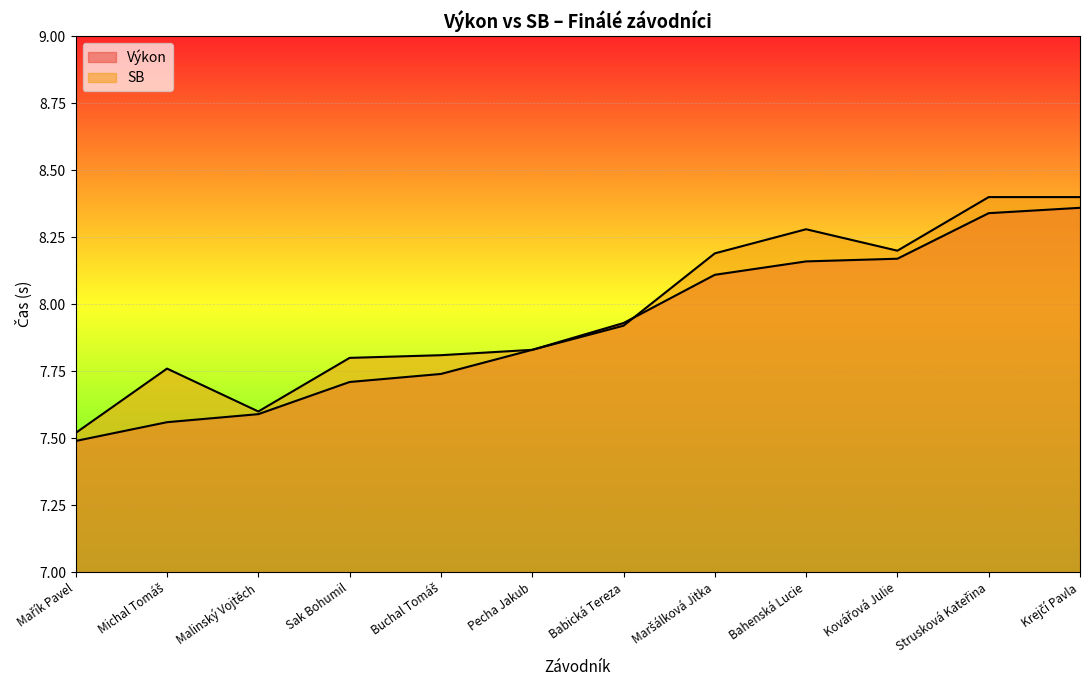

True or false: SB and Výkon cross at least once.

True